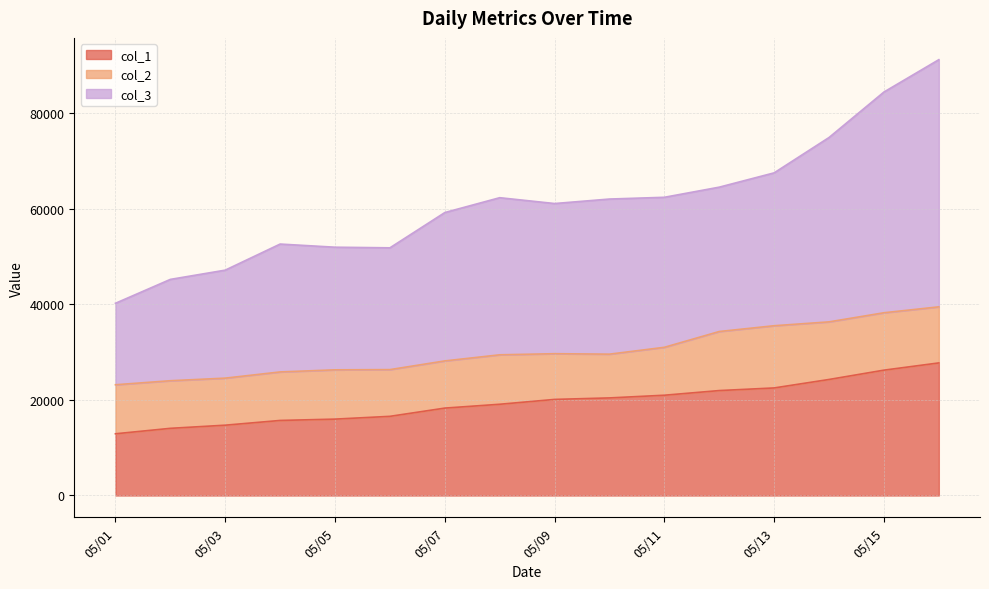

Where is col_3 nearest to the value 65688?

2016-05-12